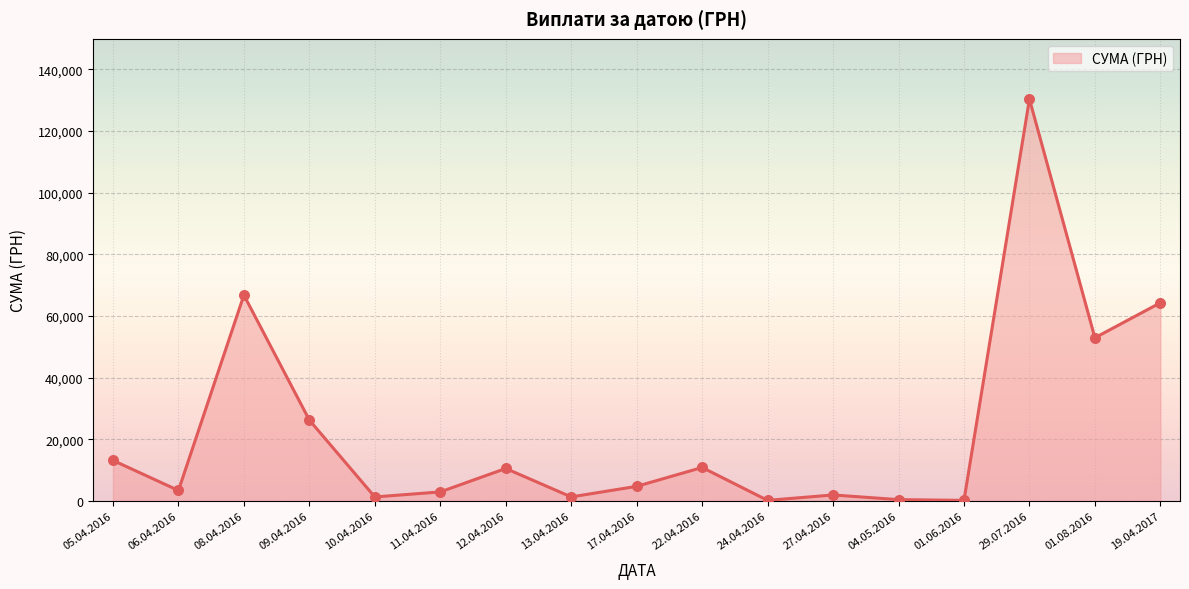

Which has a higher value, 04.05.2016 or 08.04.2016?

08.04.2016